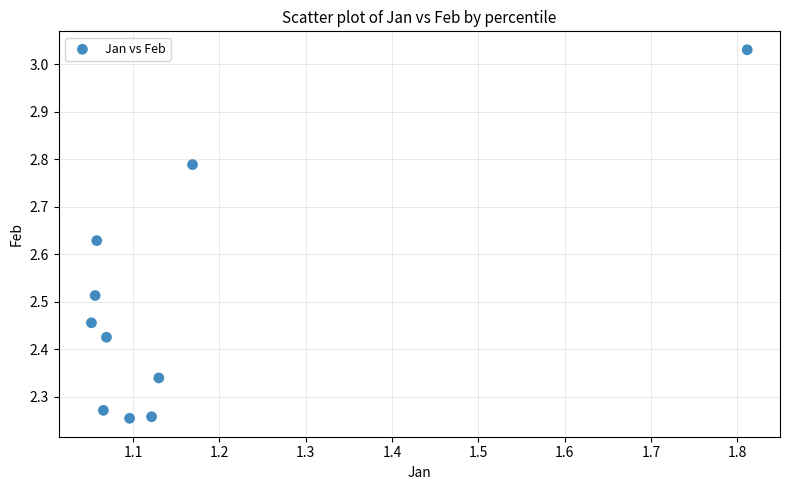

What is the average X value?

1.2